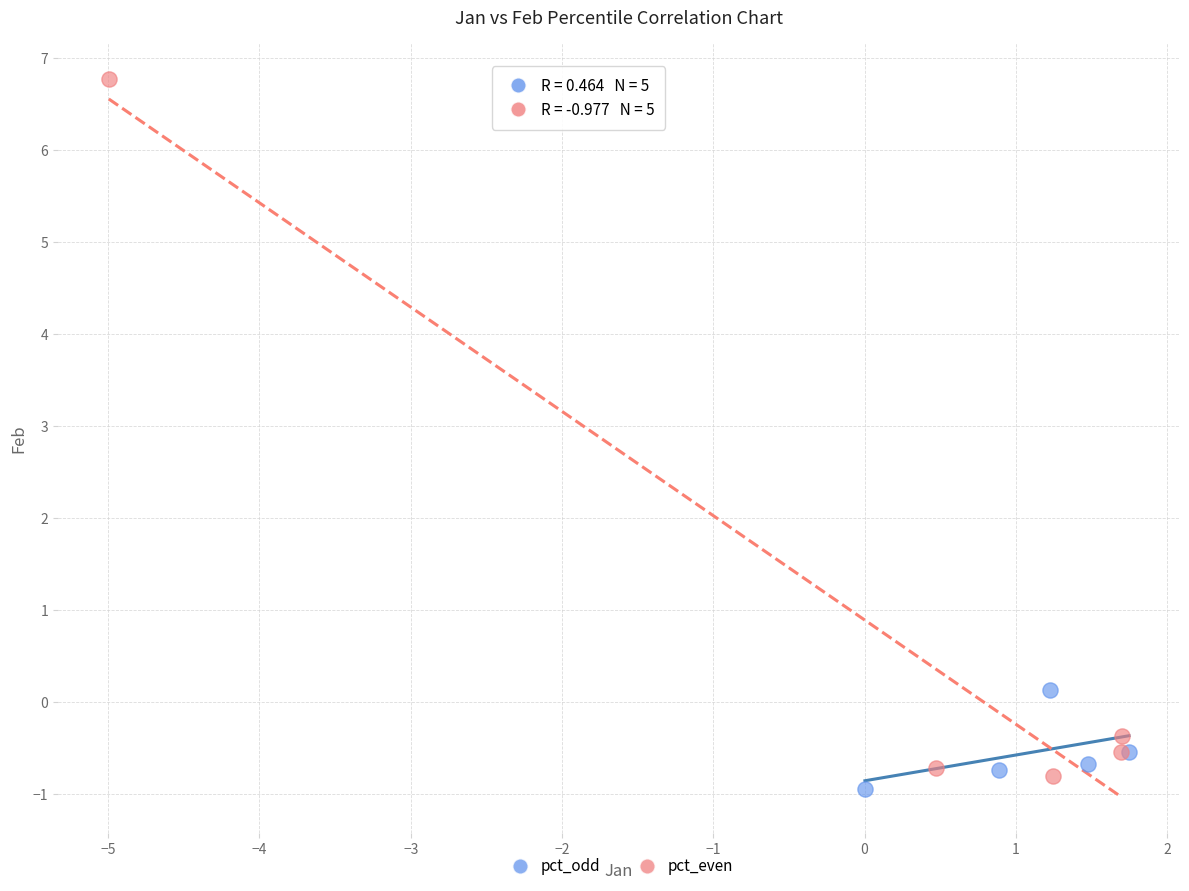

Which series reaches the maximum Y coordinate?

pct_even